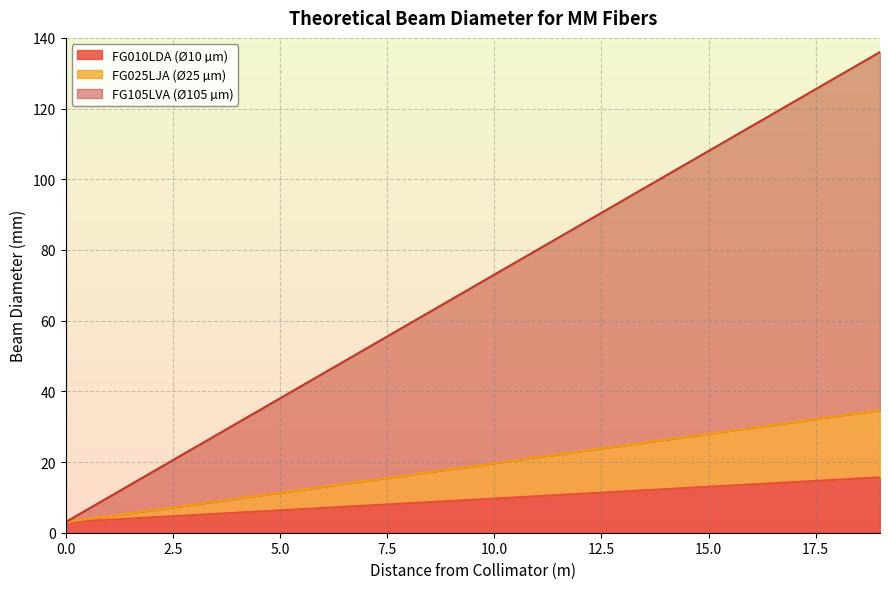

What is the label of the 32nd point from the right?

3.5